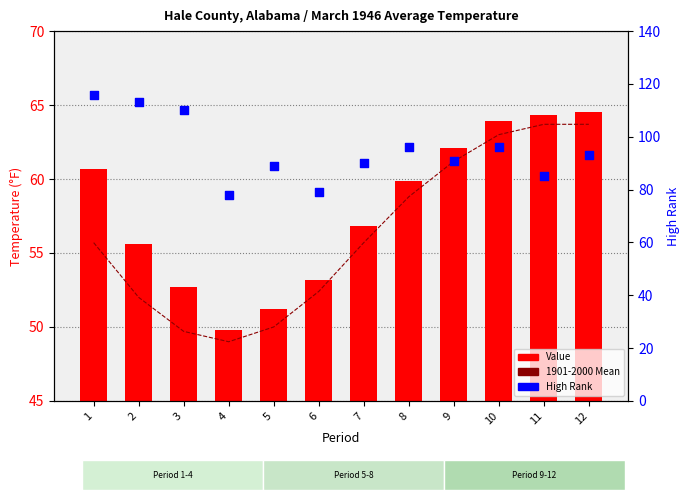

Which series has the widest spread of Y values?

High Rank (percentile proxy)